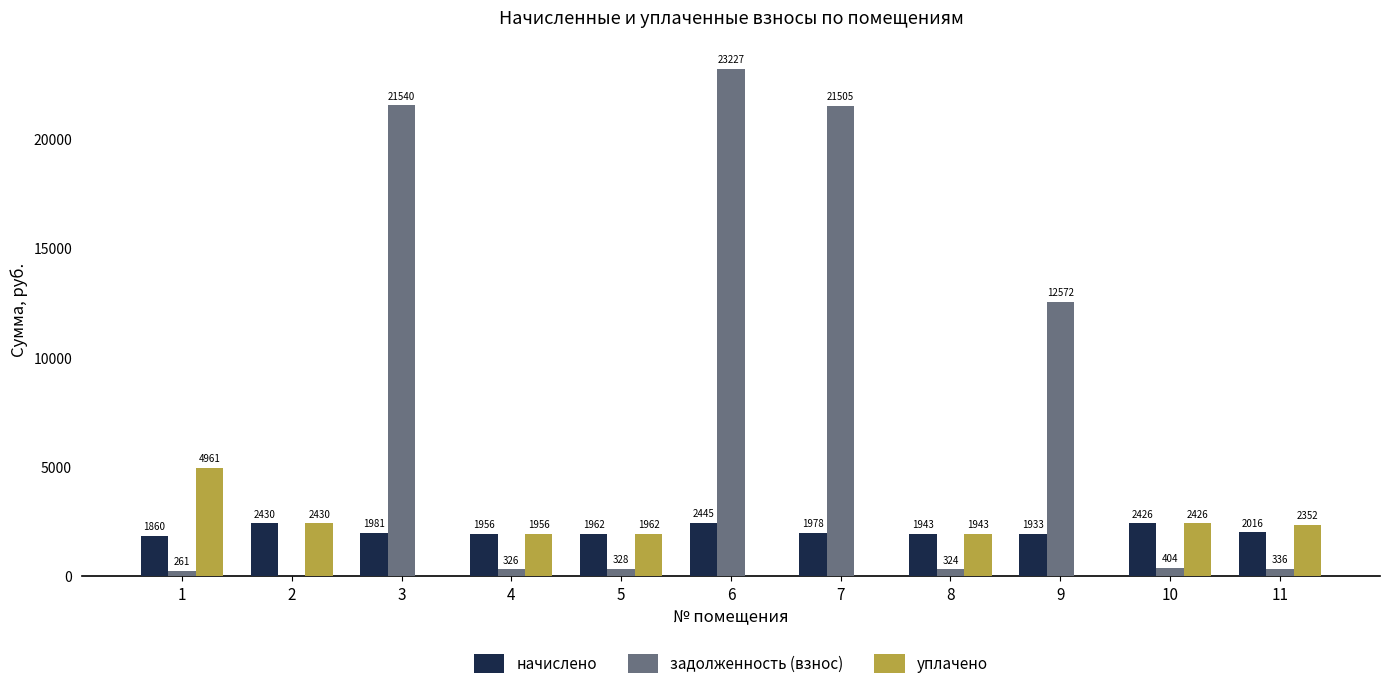

How many positive values does the задолженность (взнос) series have?

10